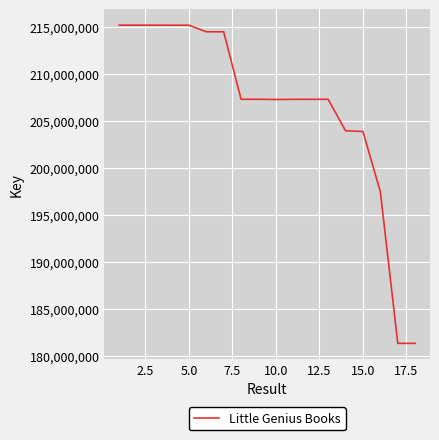

What is the greatest value displayed?

215191524